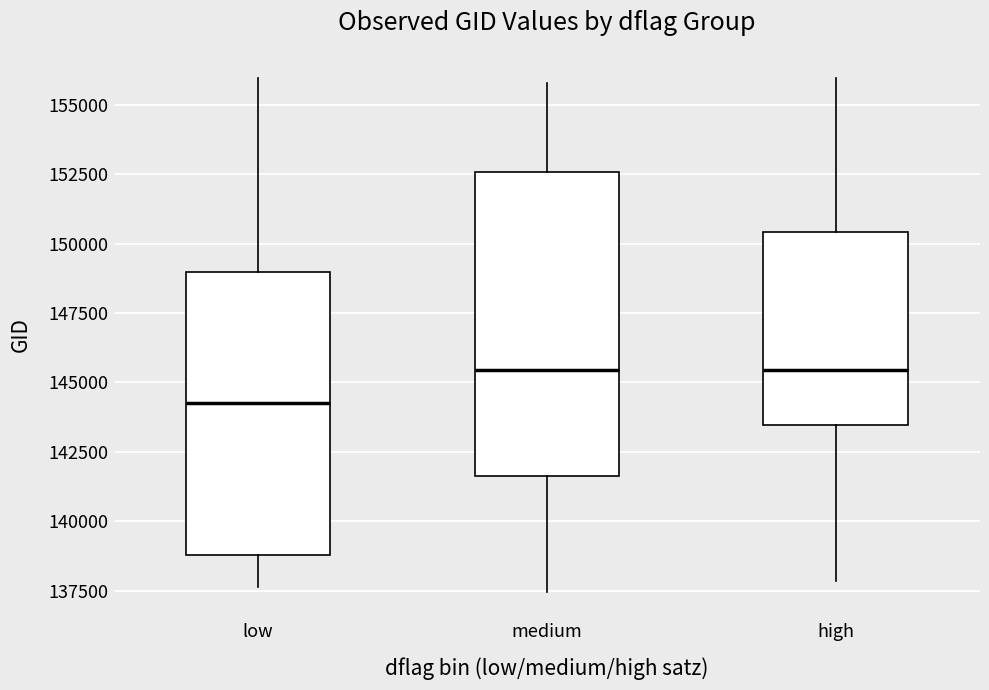

Reading left to right, read every box against the y-axis: the position of its median line, the range the box covers, and the ends of its whiskers. The values are not printed on the chart, so give them approximately, as read against the axis.

low: median 144000, box 139000 to 149000, whiskers 137500 to 156000
medium: median 145500, box 141500 to 152500, whiskers 137500 to 156000
high: median 145500, box 143500 to 150500, whiskers 138000 to 156000